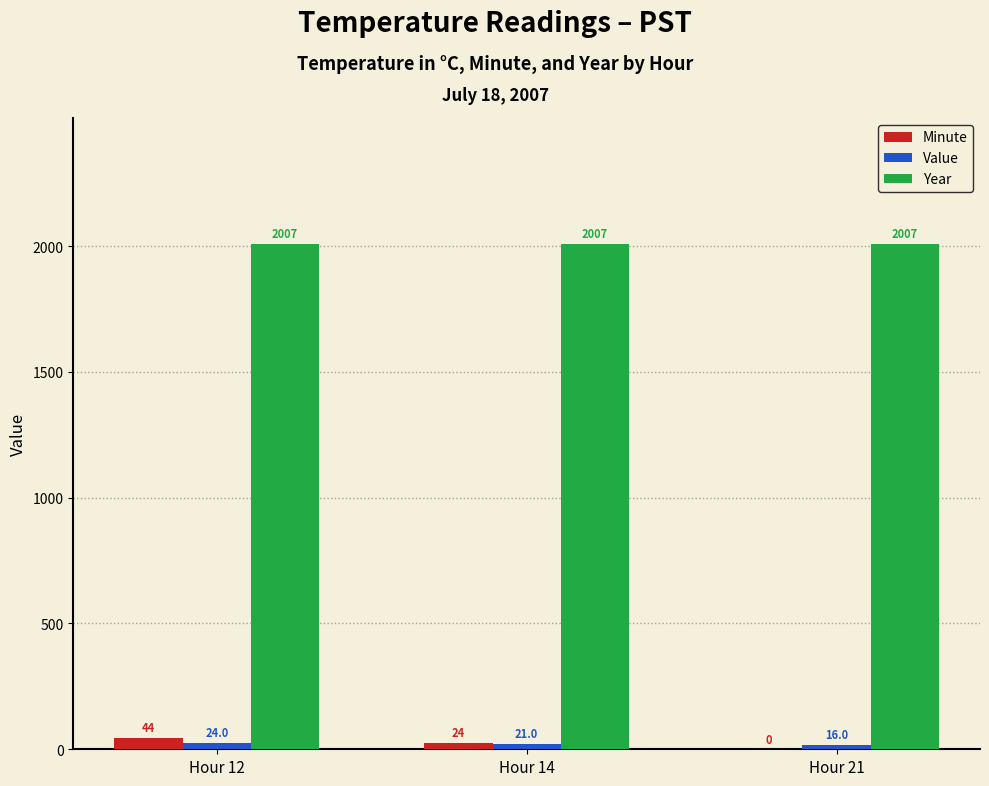

How many series are shown in this chart?

3